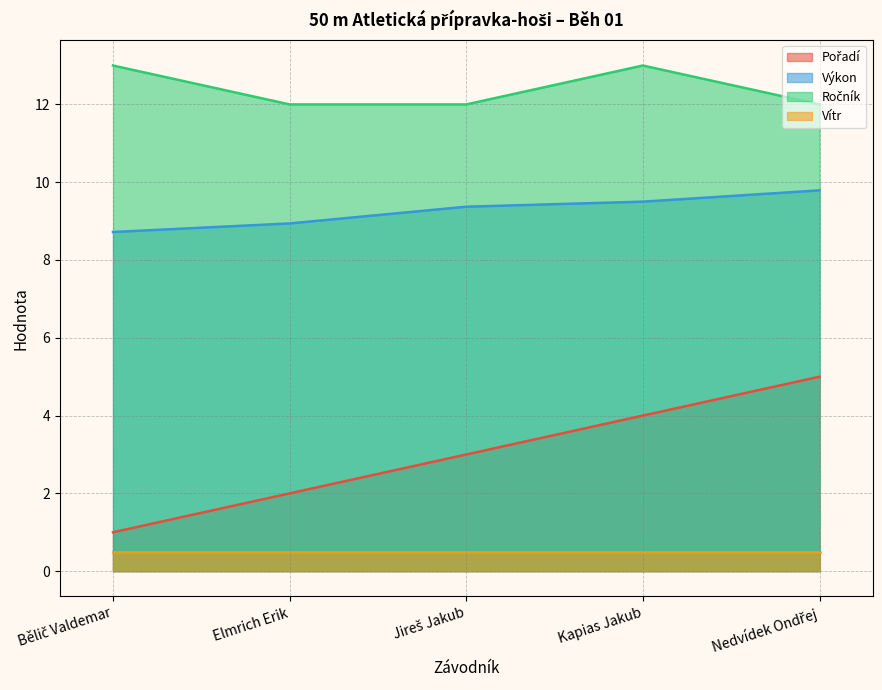

What is the difference between the Ročník values at Nedvídek Ondřej and Bělič Valdemar?

1.0